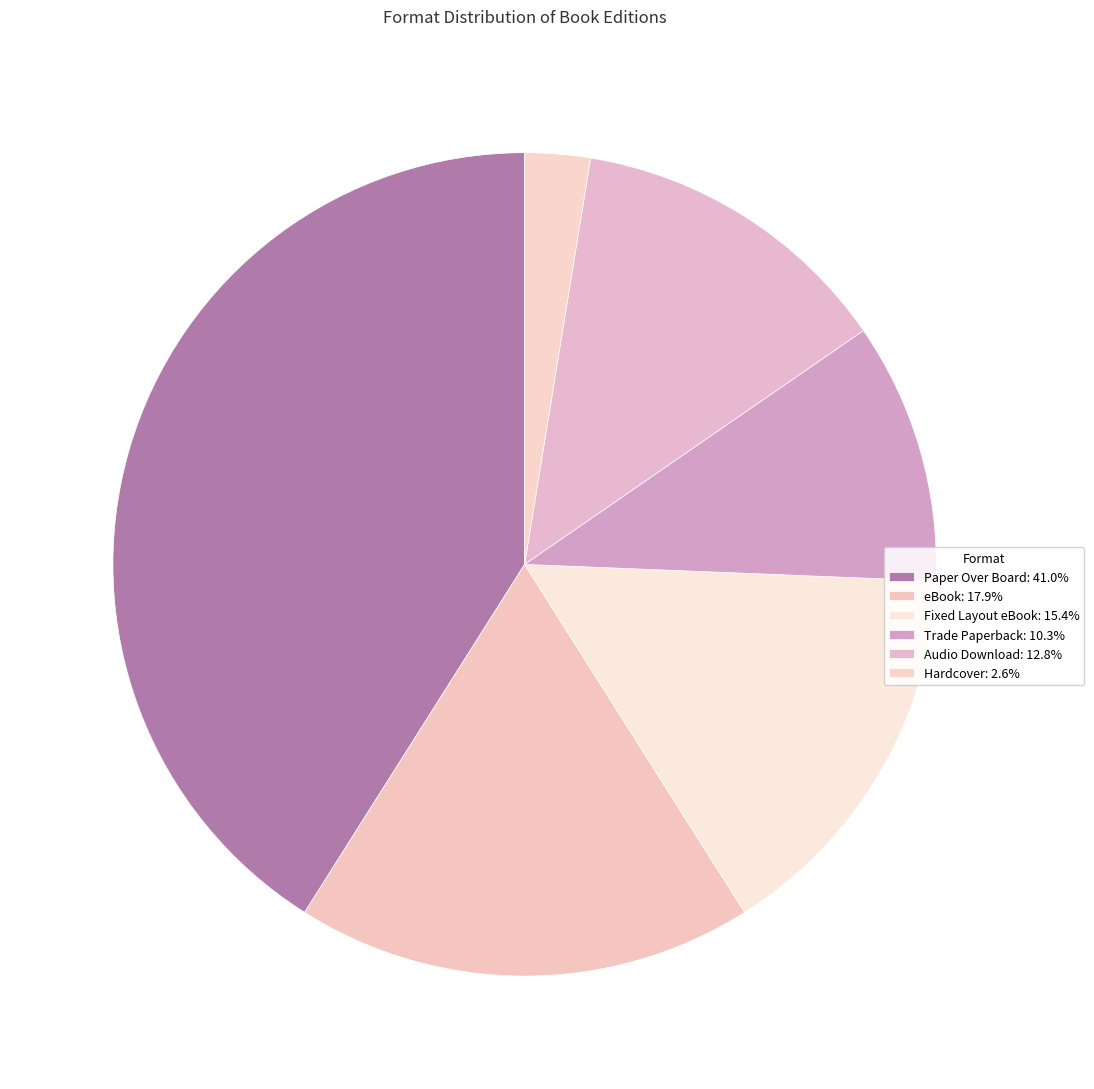

What percentage is the Audio Download slice, to the nearest percent?

13%